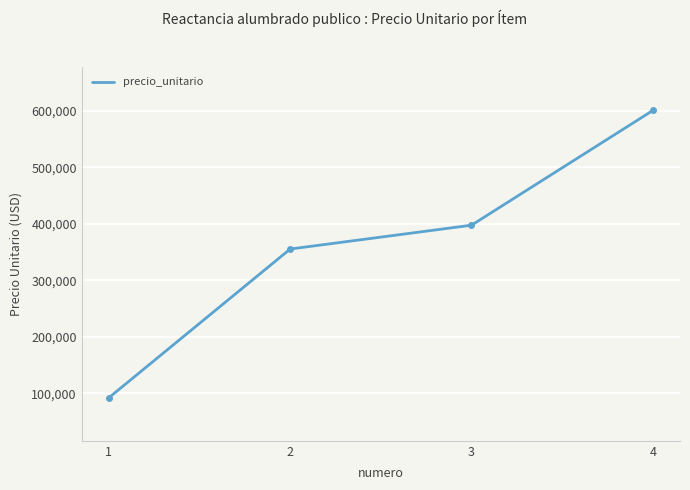

Is it true that the value at 4 is 872678?

False